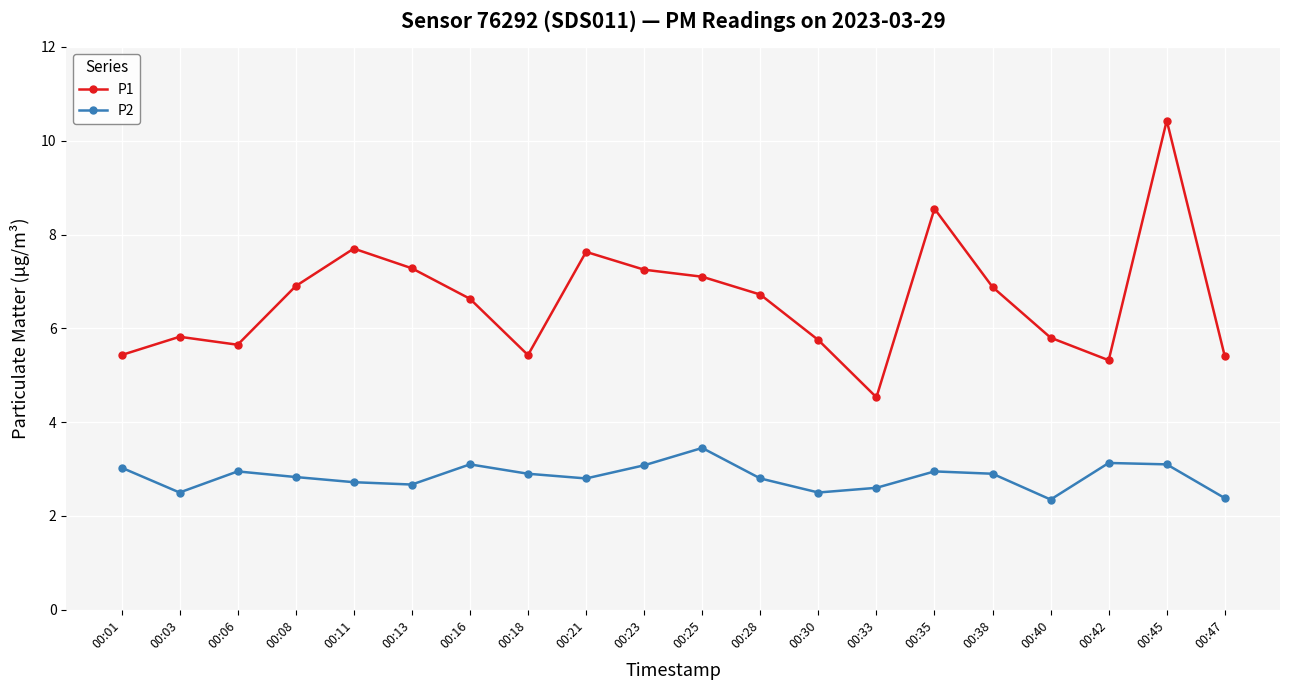

At which category does P1 reach its first local valley?

00:06